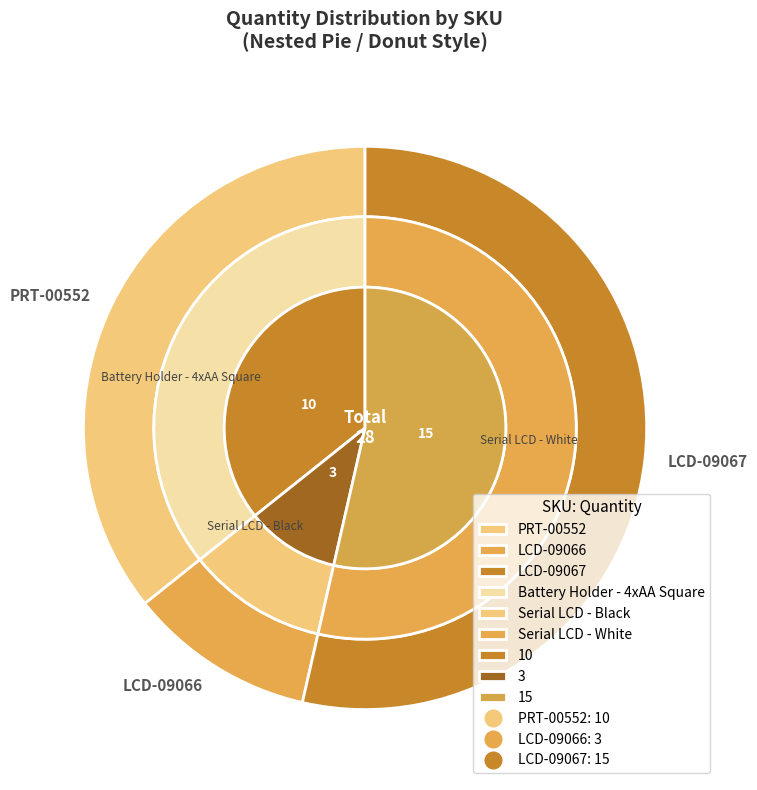

To the nearest percent, what percentage of the pie is LCD-09066?

11%